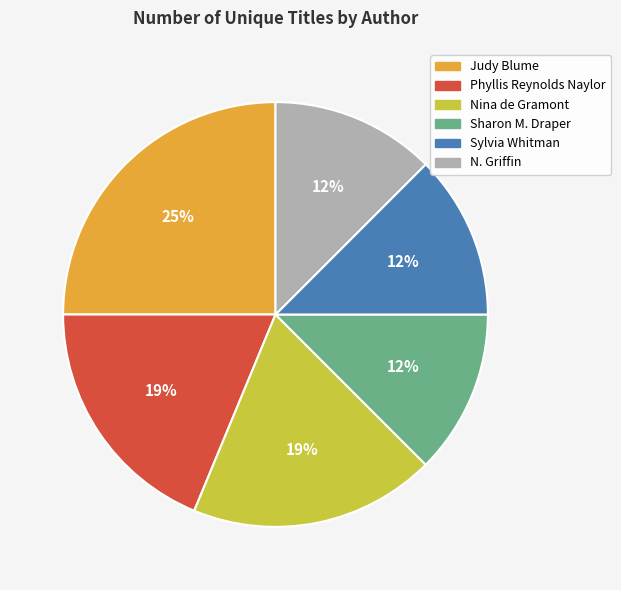

To the nearest percent, what is the average slice percentage?

17%